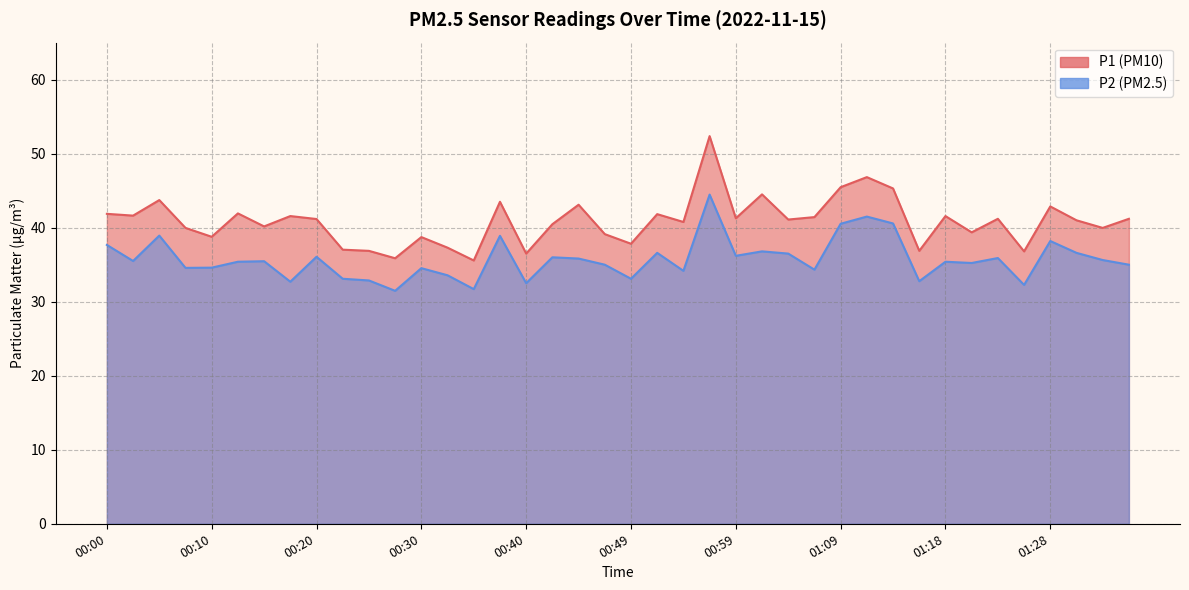

Which category has the lowest value in the P2 series?

00:27